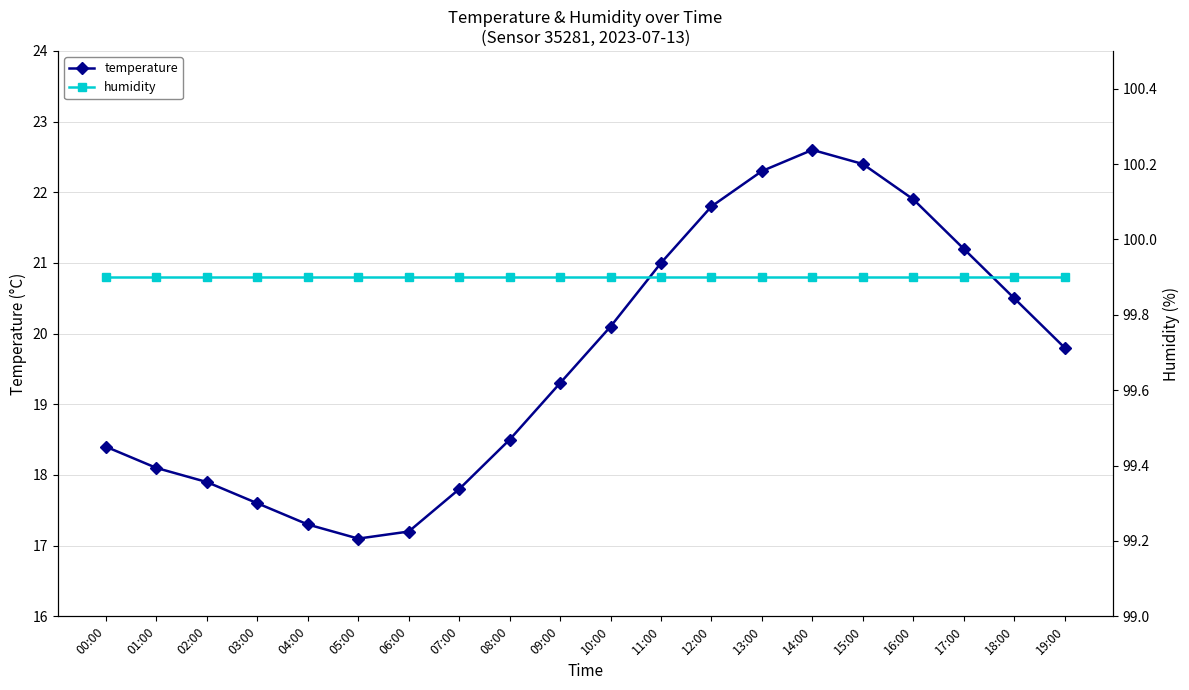

What is the value of the humidity point at the 2nd from the left?

99.9